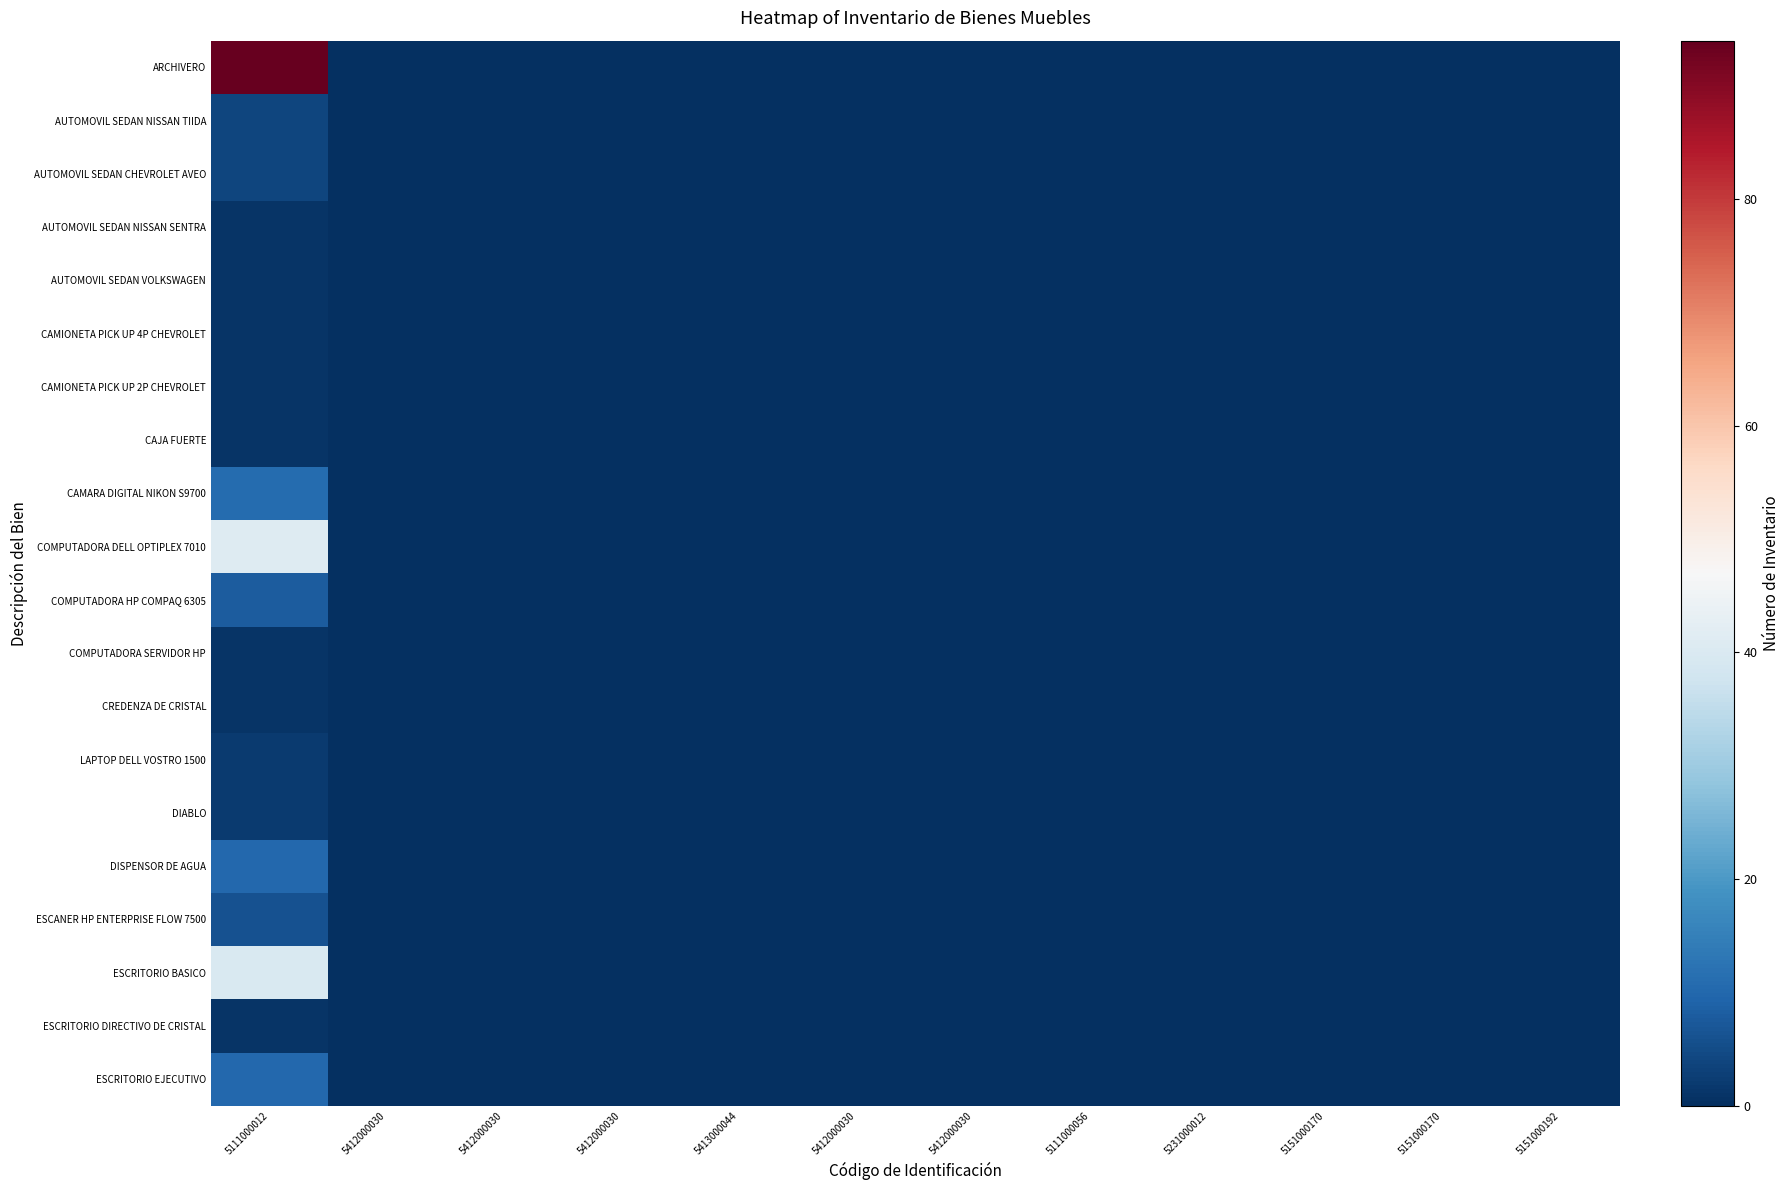

What is the maximum value shown in the chart?

94